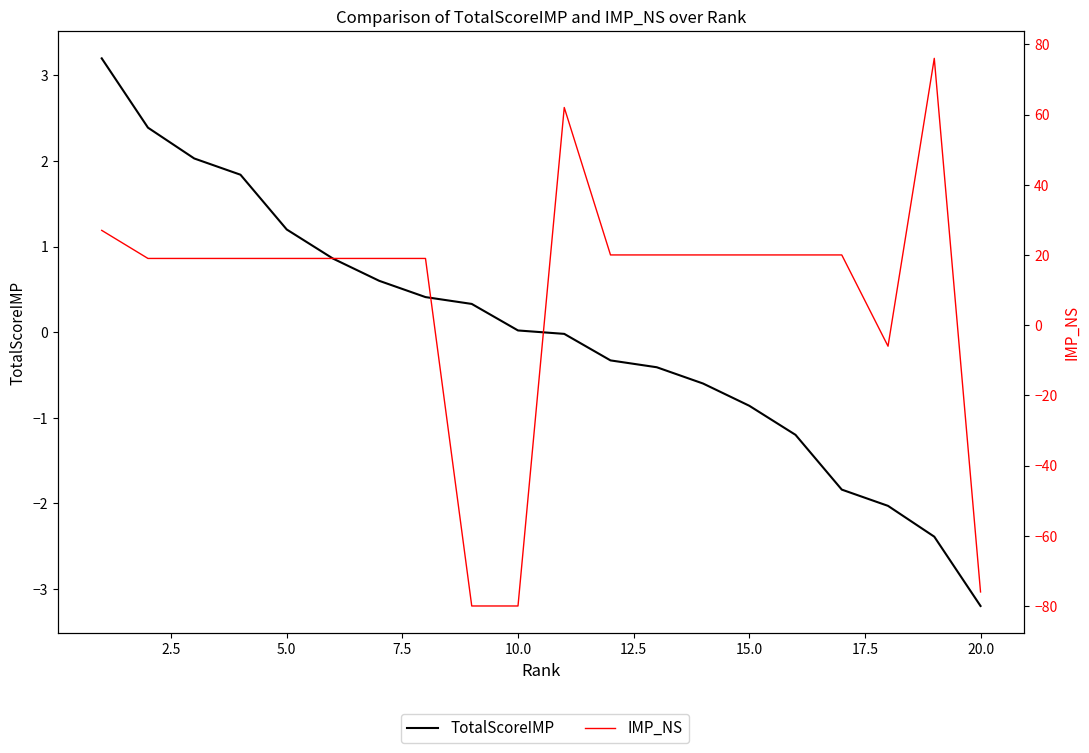

Reading right to left, transcribe all the data shown in this chart.

TotalScoreIMP: -3.2	-2.4	-2.0	-1.8	-1.2	-0.9	-0.6	-0.4	-0.3	-0.0	0.0	0.3	0.4	0.6	0.9	1.2	1.8	2.0	2.4	3.2
IMP_NS: -76.0	76.0	-6.0	20.0	20.0	20.0	20.0	20.0	20.0	62.0	-80.0	-80.0	19.0	19.0	19.0	19.0	19.0	19.0	19.0	27.0